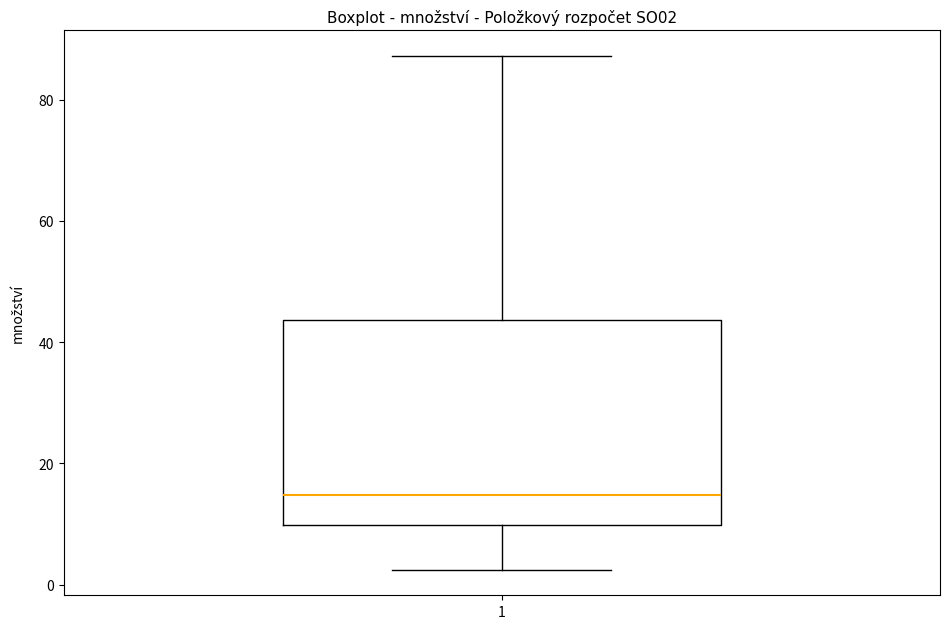

Transcribe this box plot: give where the median line is, the range the box spans, and where the two whiskers end, as read against the y-axis. The values are not printed on the chart, so give them approximately, as read against the axis.

median 14, box 10 to 44, whiskers 2 to 88